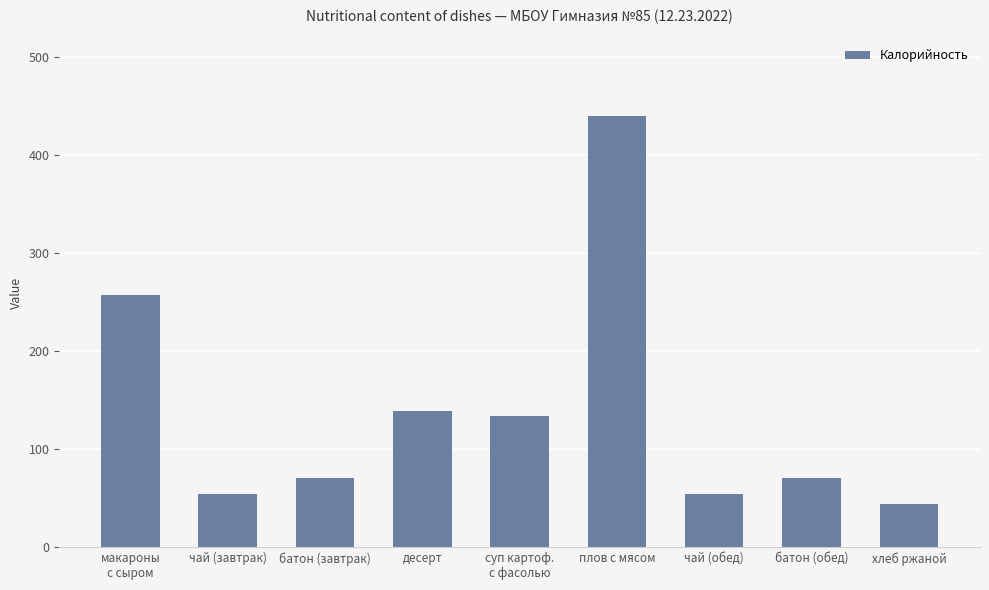

What is the difference between the maximum and minimum values?

396